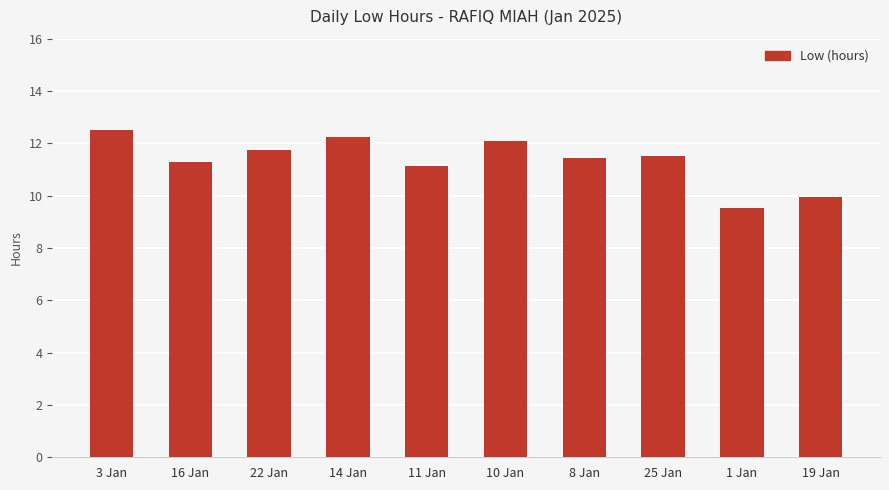

True or false: the data shows 11.8 at 22 Jan.

True